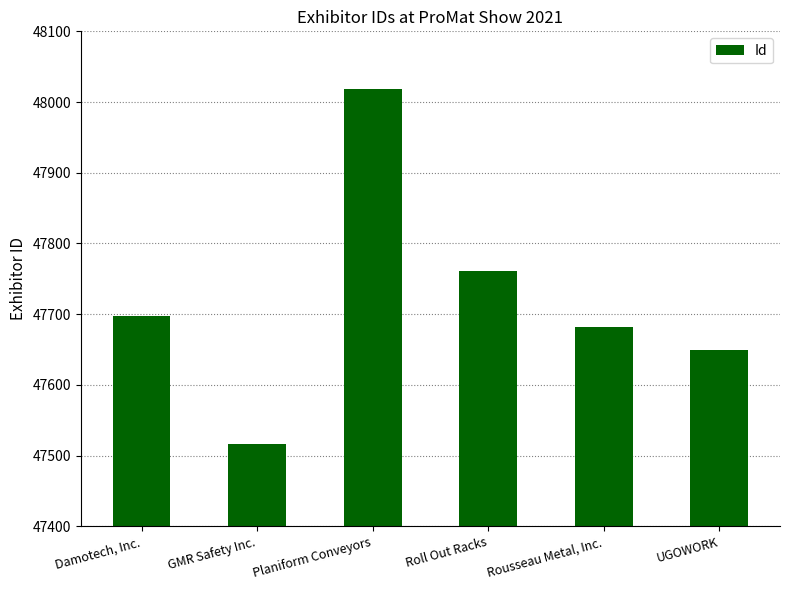

Reading right to left, extract all data points from this chart.

47649	47682	47761	48019	47517	47698